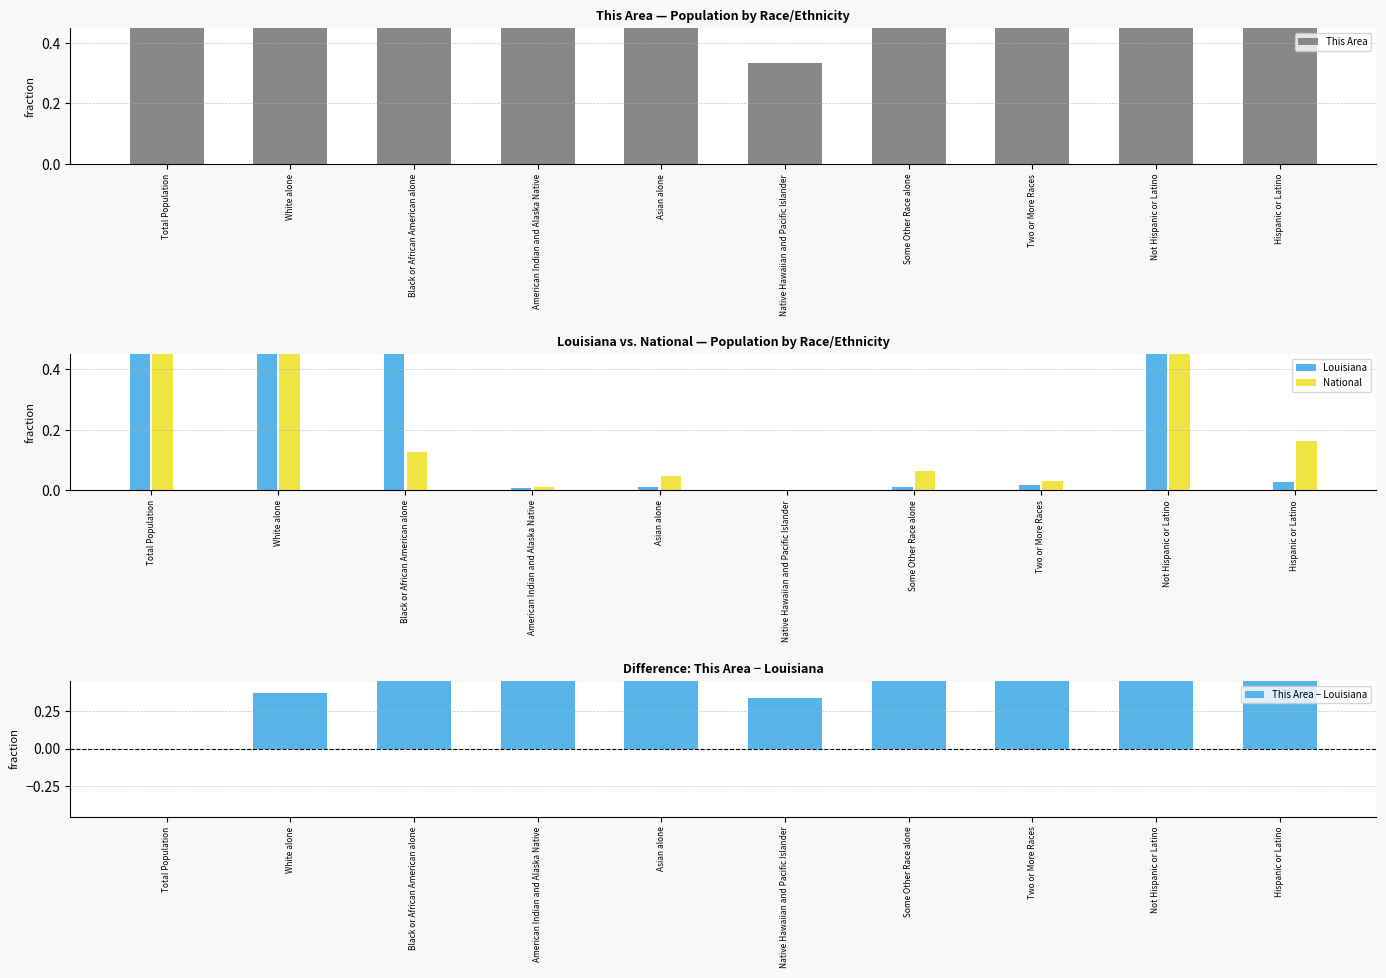

Reading left to right, list all the values displayed in this chart.

This Area: 1.0	1.0	121.0	4.7	40.7	0.3	10.0	17.0	1246.0	35.0
Louisiana: 1.0	0.6	0.9	0.0	0.0	0.0	0.0	0.0	1.0	0.0
National: 1.0	0.7	0.1	0.0	0.0	0.0	0.1	0.0	0.8	0.2
This Area − Louisiana: 0.0	0.4	120.1	4.7	40.7	0.3	10.0	17.0	1245.0	35.0